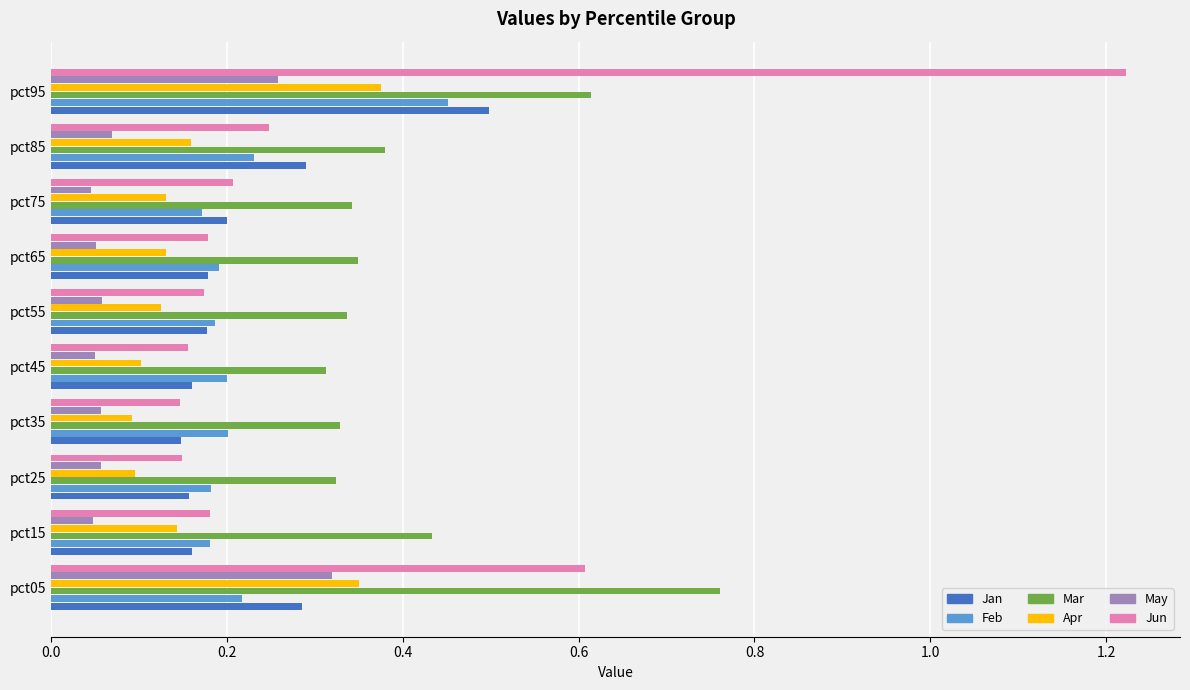

At how many categories does at least one series exceed 0?

10